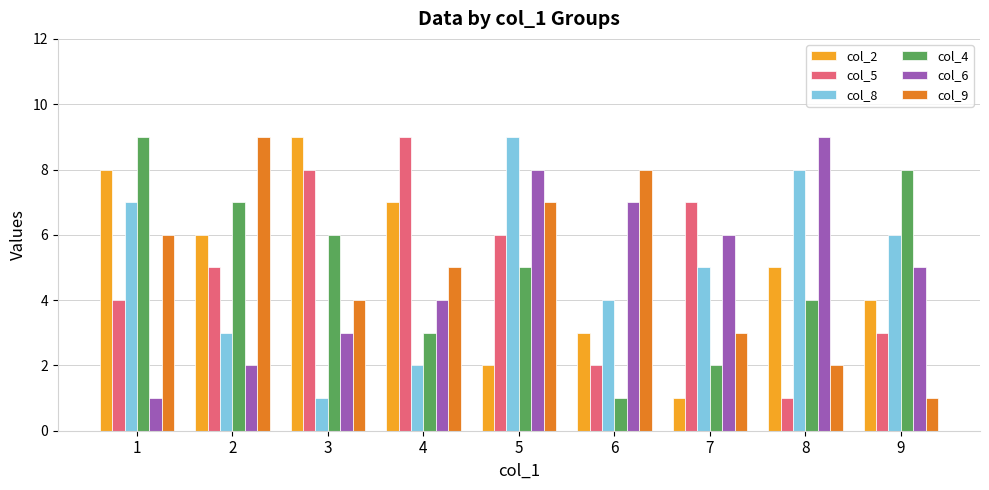

What is the smallest value displayed?

1